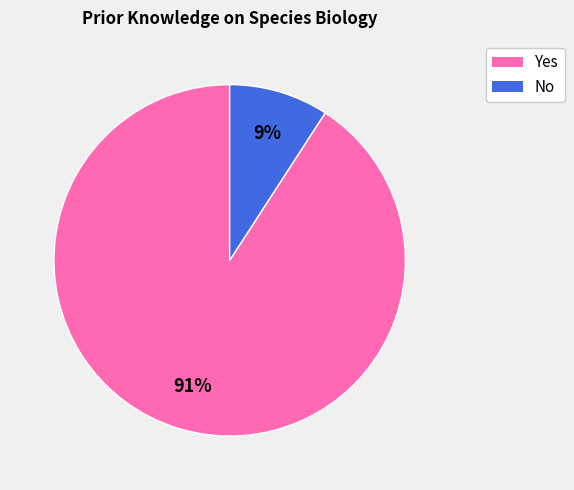

Rank the categories by value from lowest to highest.

No, Yes